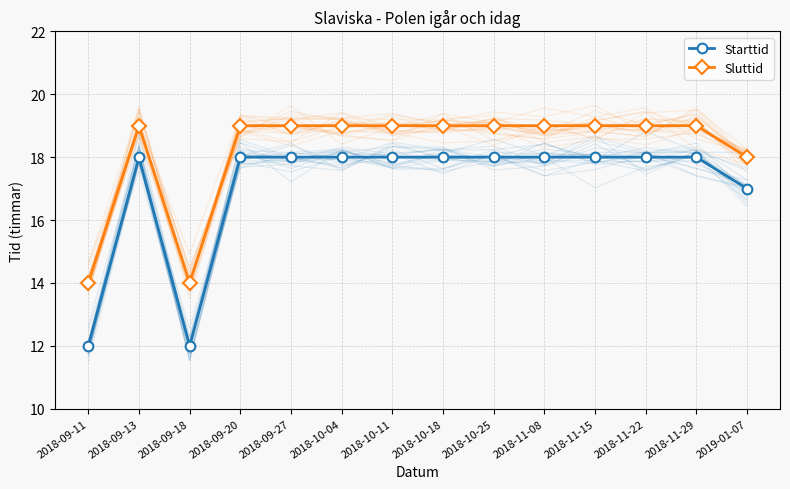

Which category has the lowest value across all series?

2018-09-11